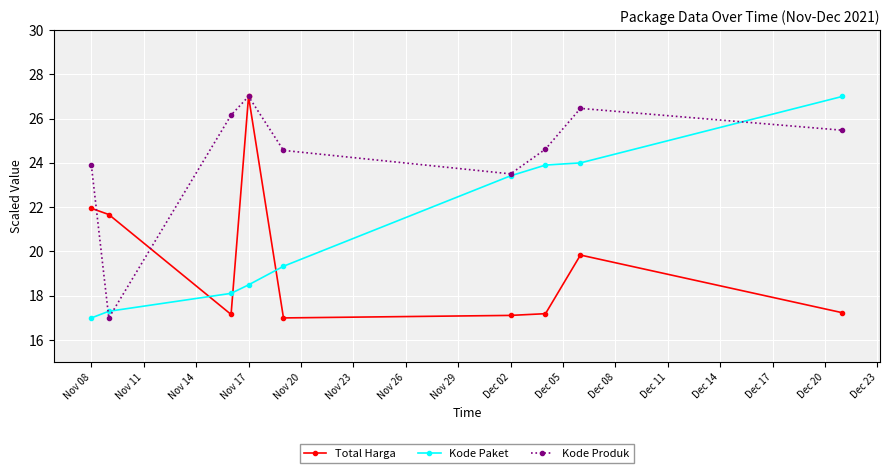

Rank the series by their average value, from lowest to highest.

Total Harga, Kode Paket, Kode Produk